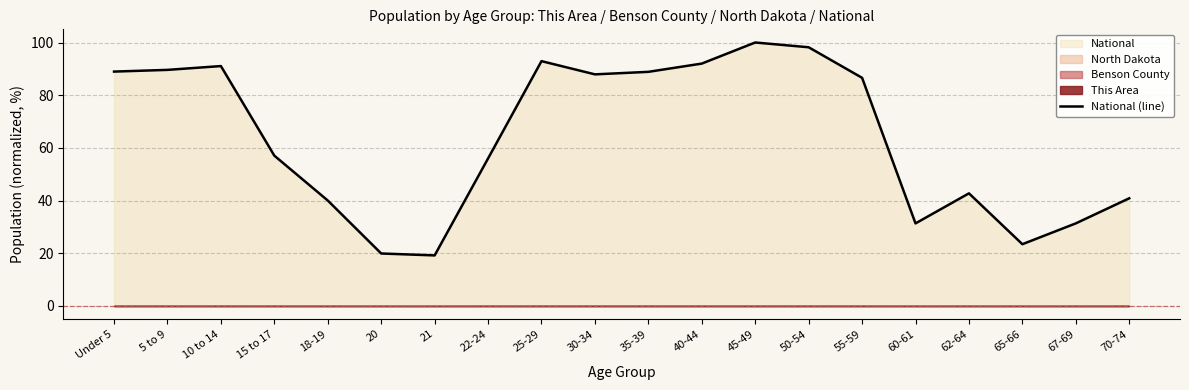

What is the label of the 18th point from the left?

65-66